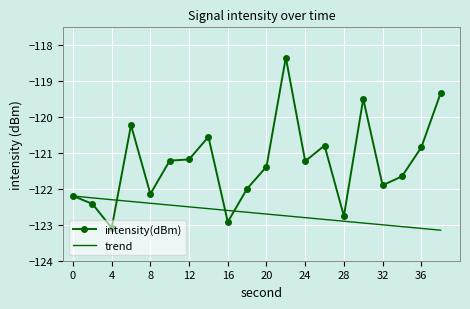

What is the greatest value displayed?

-118.3